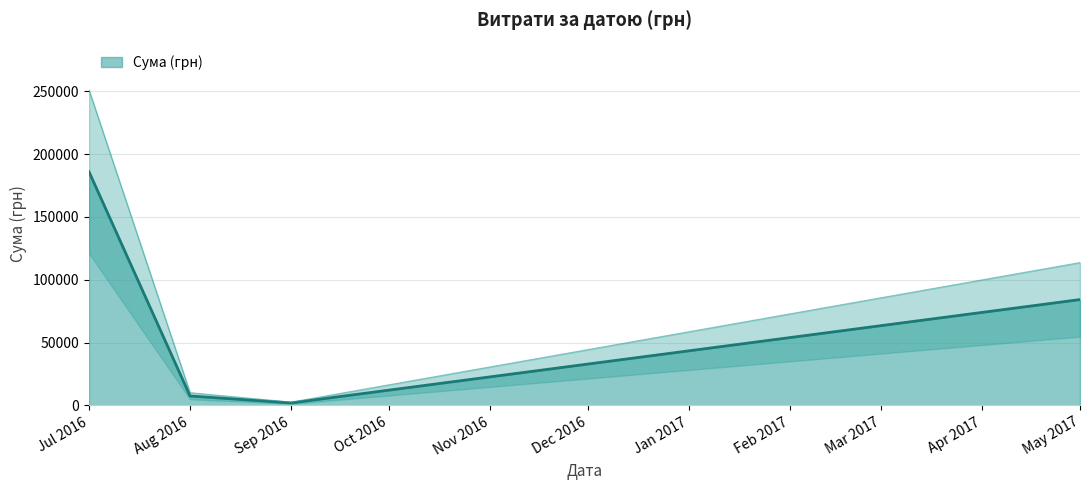

How many distinct data groups are displayed?

1